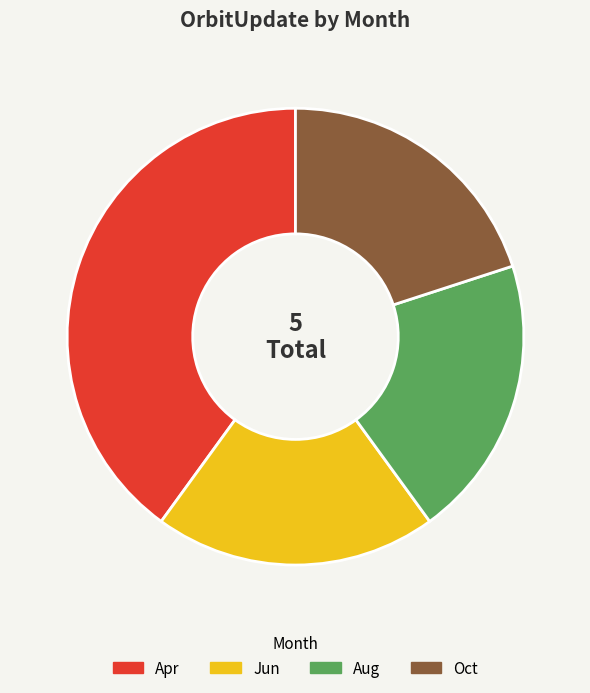

To the nearest percent, what is the difference between the largest and smallest slice percentages?

20%